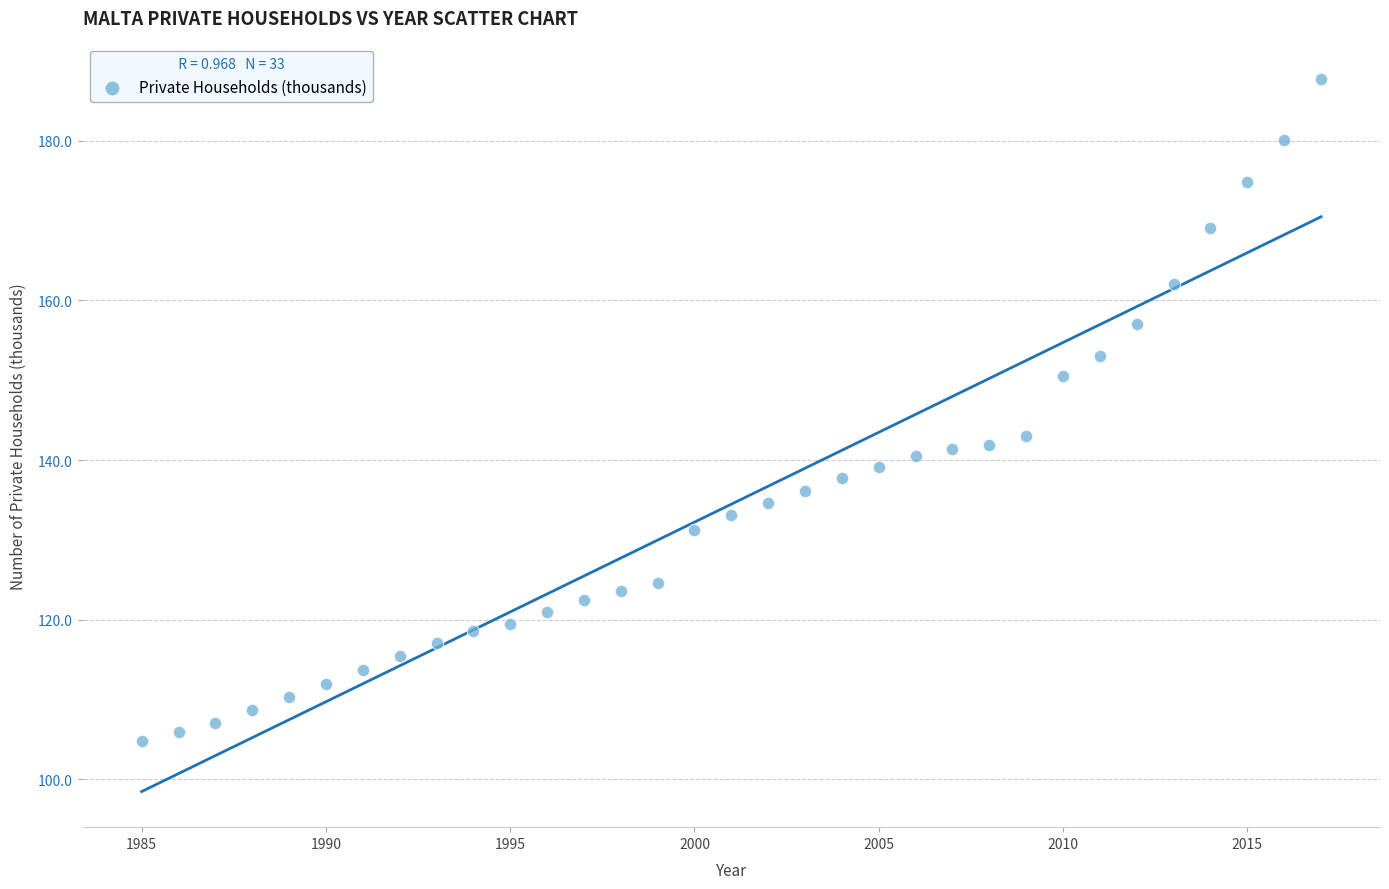

What Y value in the scatter plot is closest to 146?

143.0